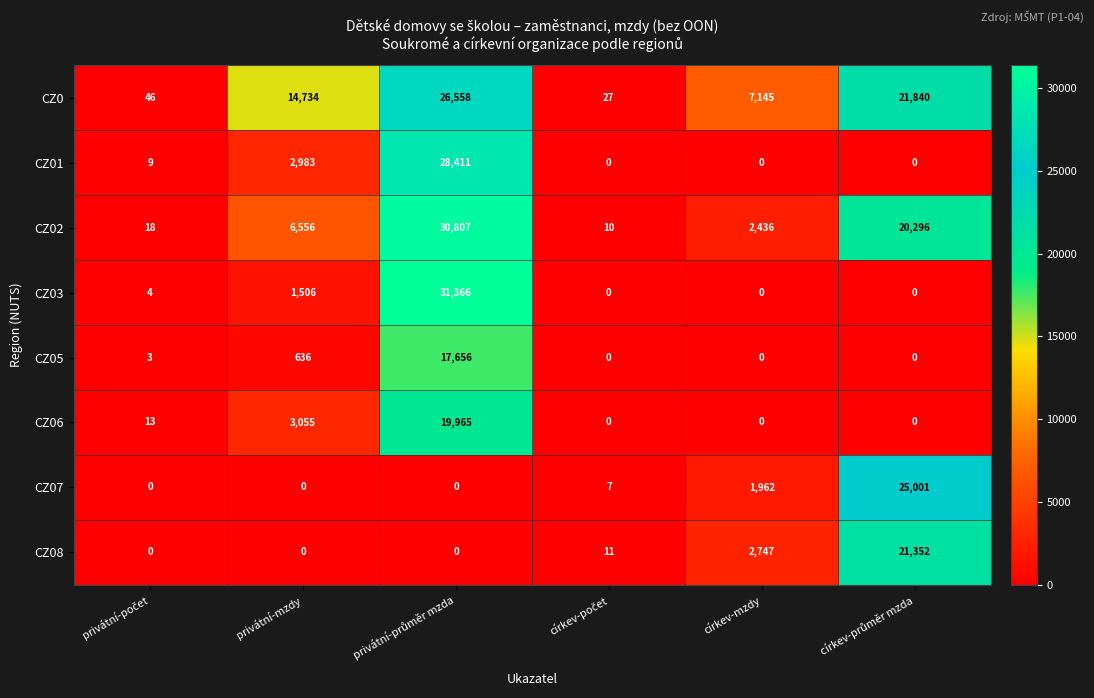

Which series has the widest spread of values?

CZ03